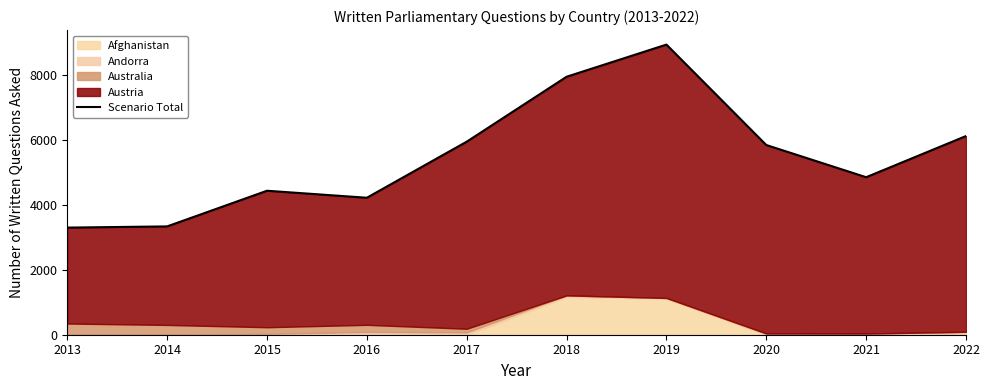

Approximately how many times larger is the value at 2015 compared to 2020?

0.8